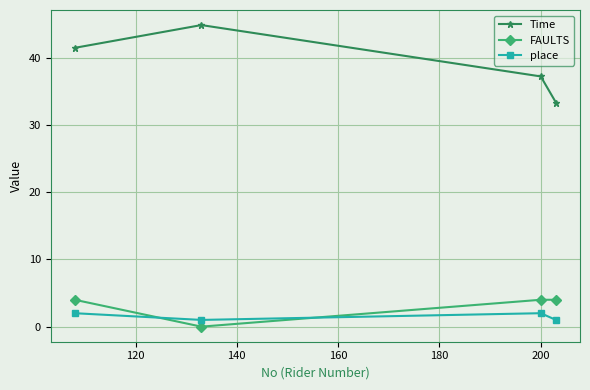

Which series has the largest total across all categories?

Time